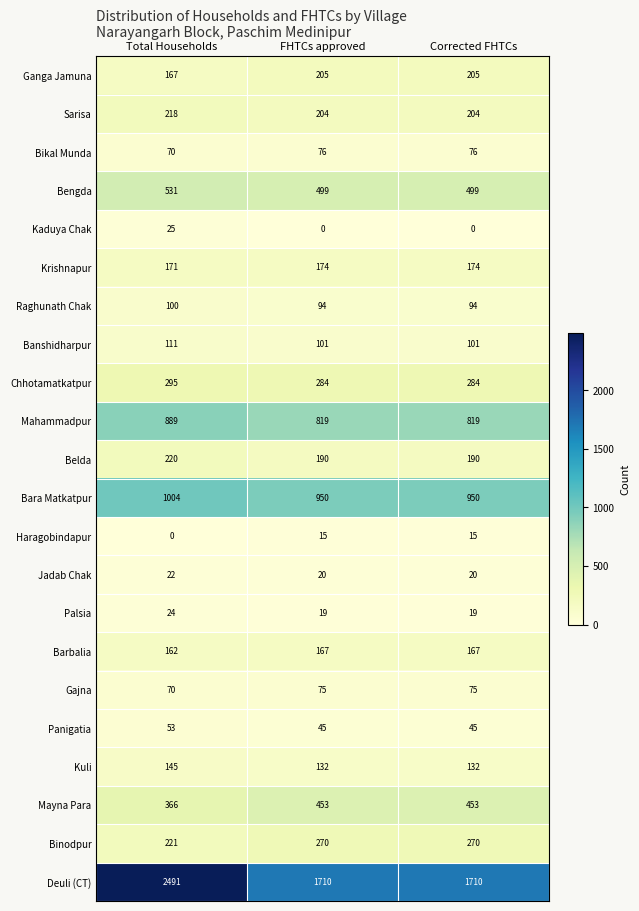

Count the Jadab Chak values in the range 20 to 22.

3